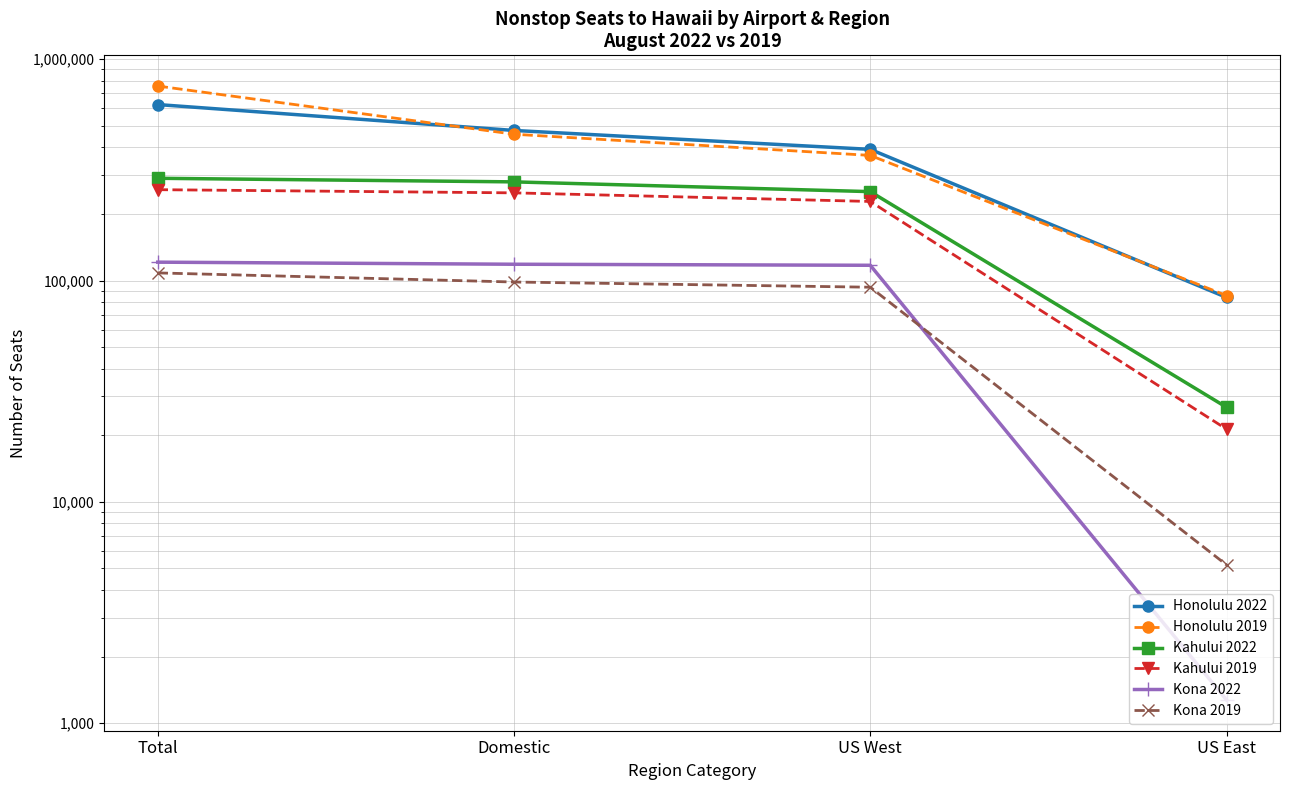

List the series in order of their peak value, lowest first.

Kona 2019, Kona 2022, Kahului 2019, Kahului 2022, Honolulu 2022, Honolulu 2019